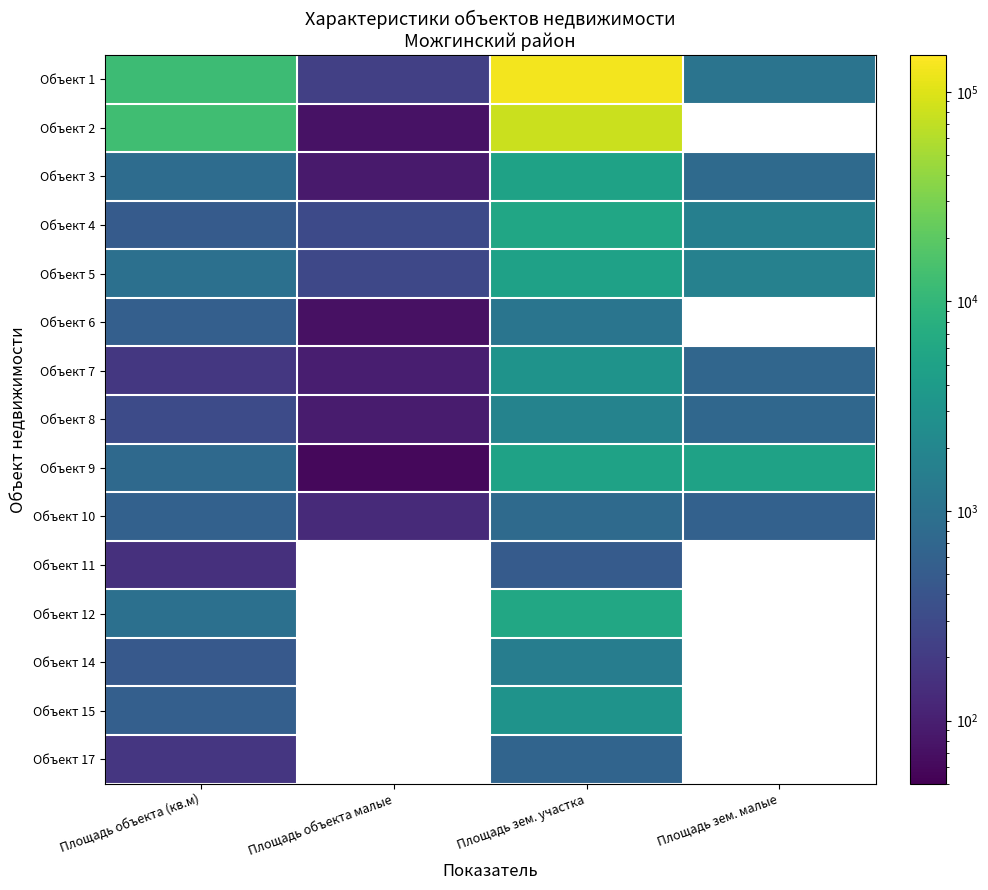

At how many categories does at least one series exceed 64783?

1